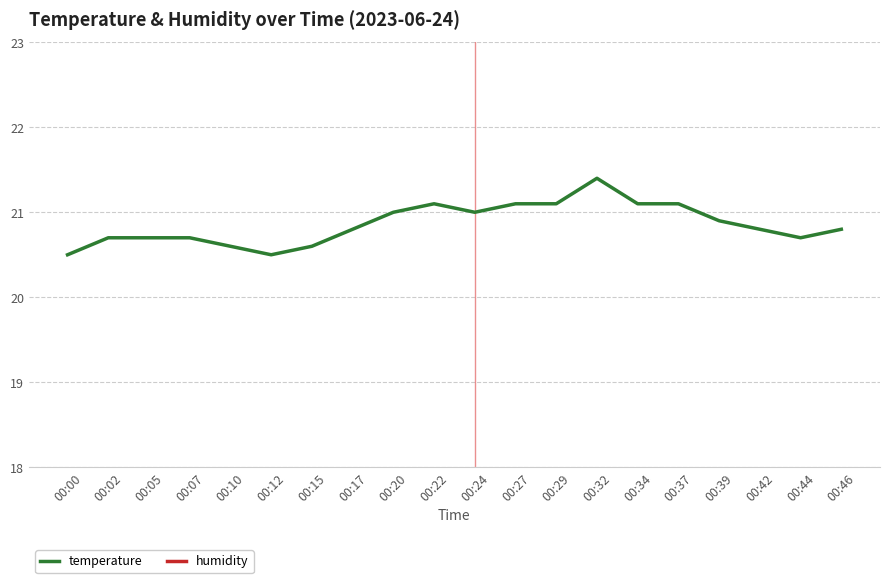

How many data points does each series have?

20